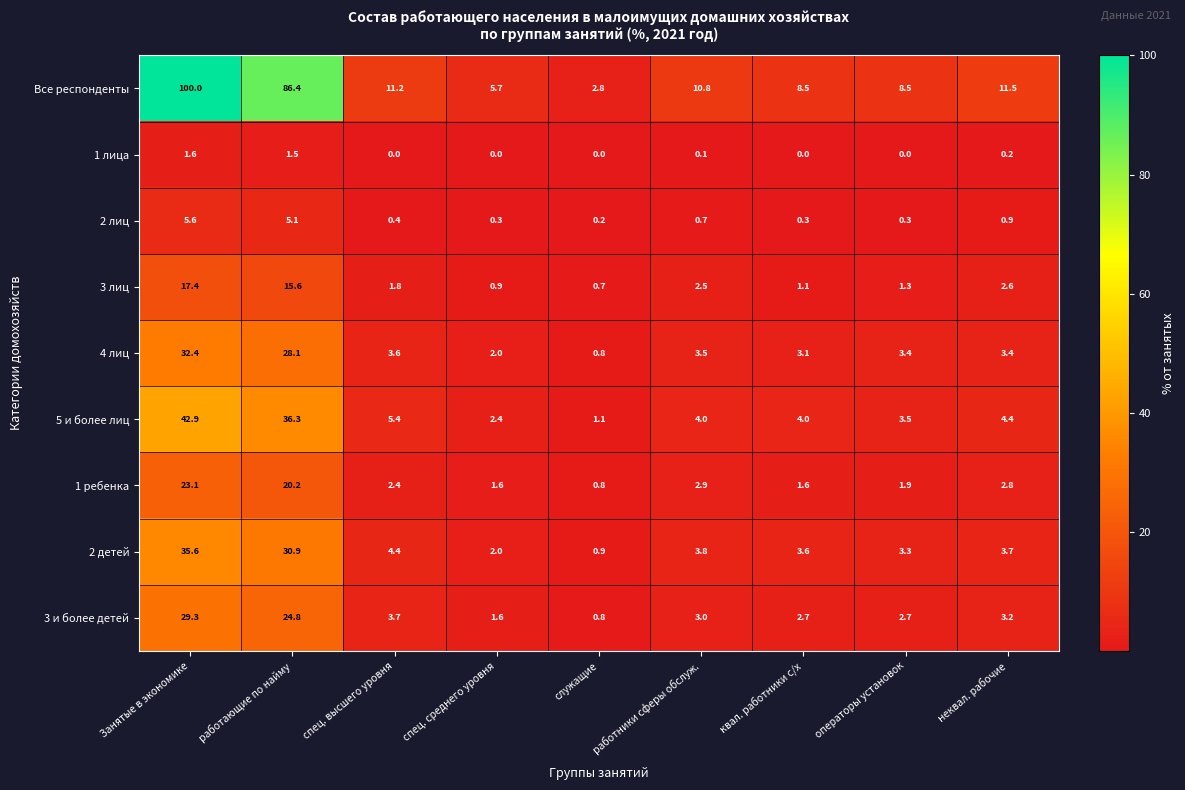

At how many categories does at least one series exceed 60?

2